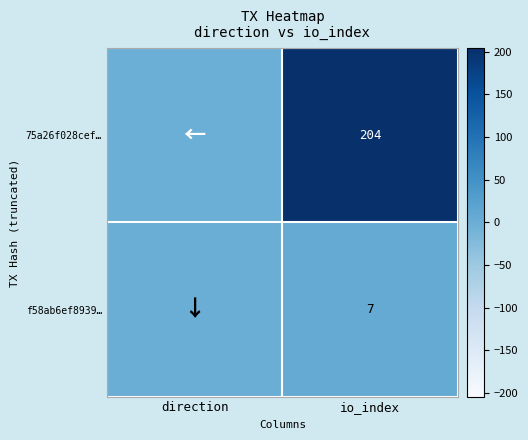

Rank the series at io_index from lowest to highest value.

f58ab6ef8939…, 75a26f028cef…